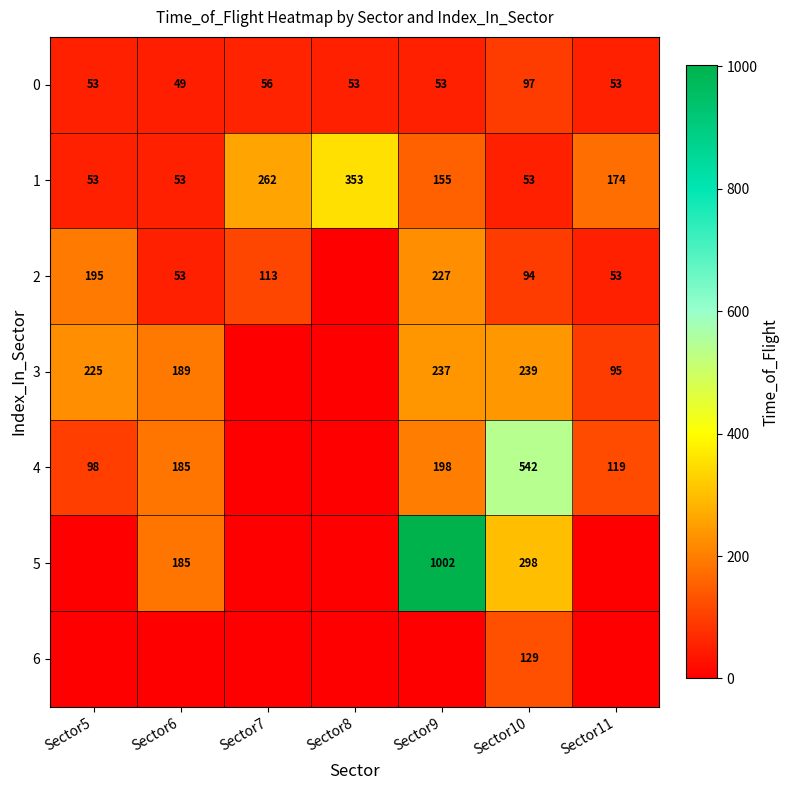

Is the value of 0 at Sector6 greater than the value of 1 at Sector10?

No